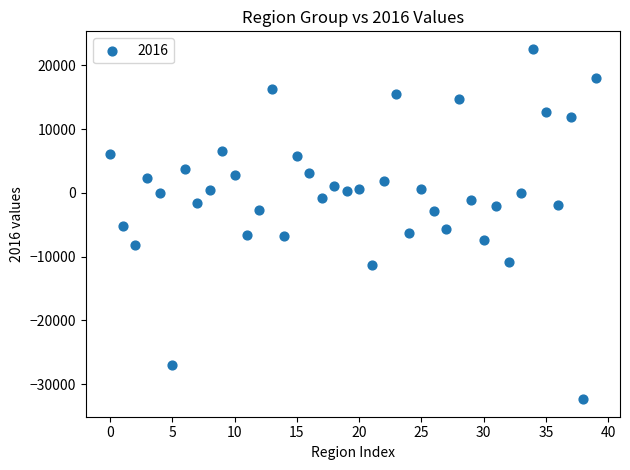

What is the range of Y values (max minus min)?

54955.4